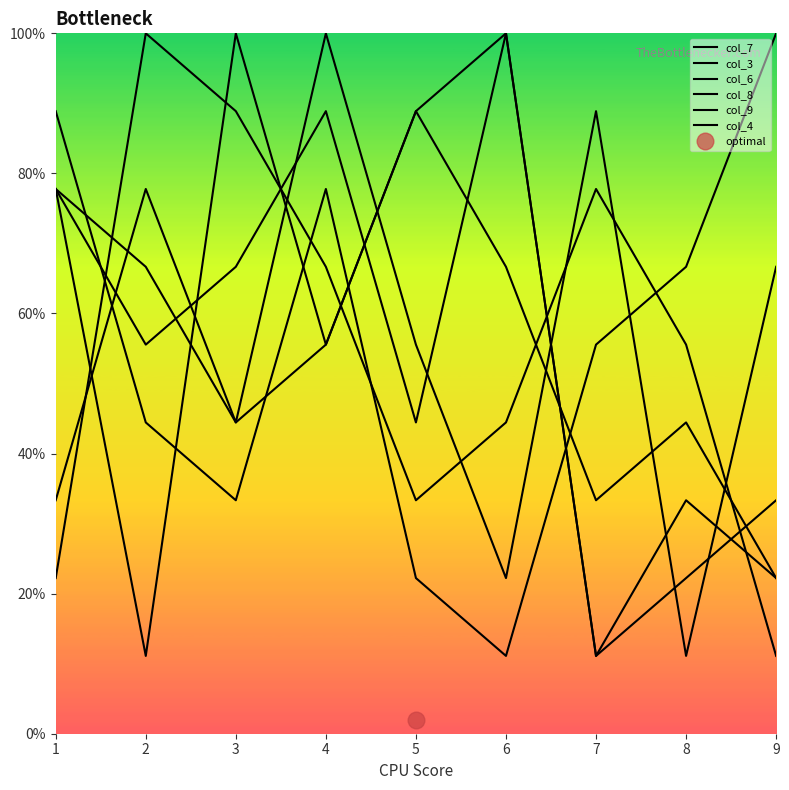

Where do col_3 and col_7 first cross each other?

1 and 2